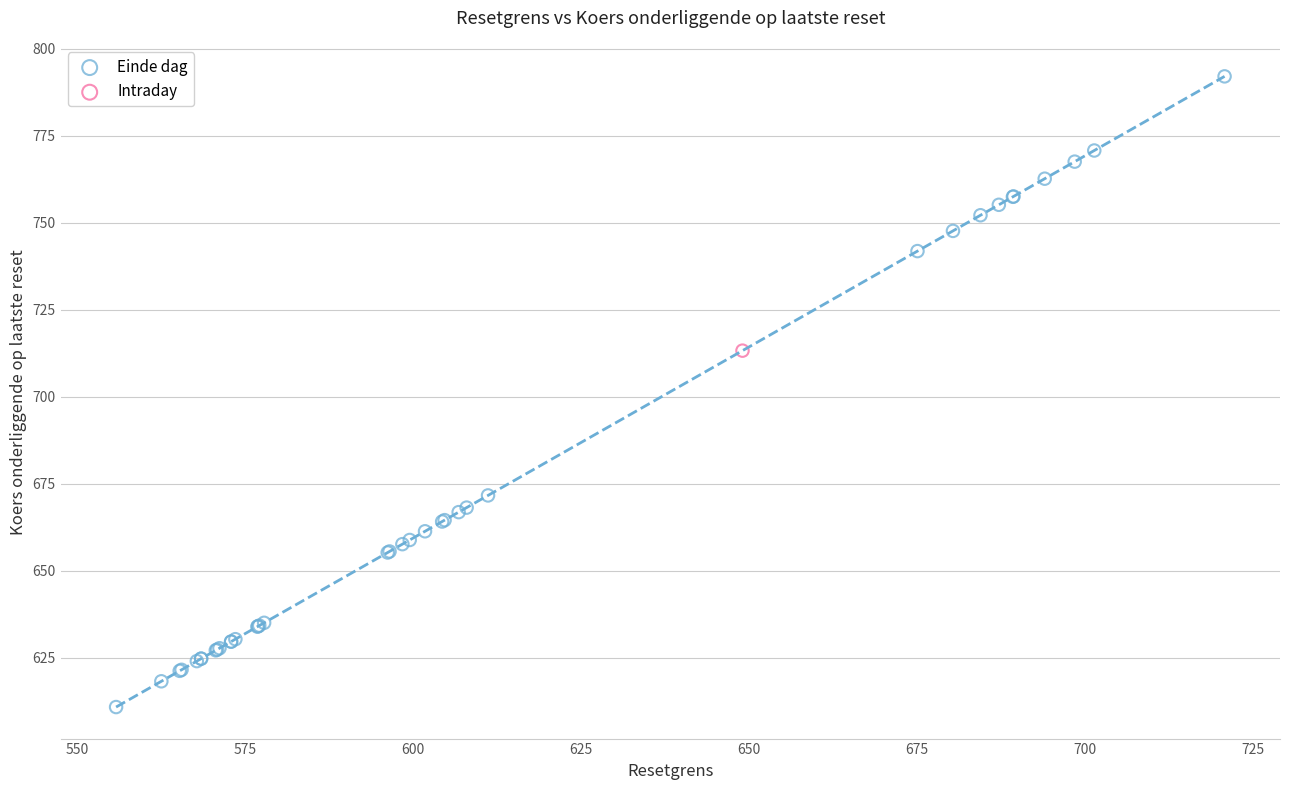

What are all the series names shown in the legend?

Einde dag, Intraday